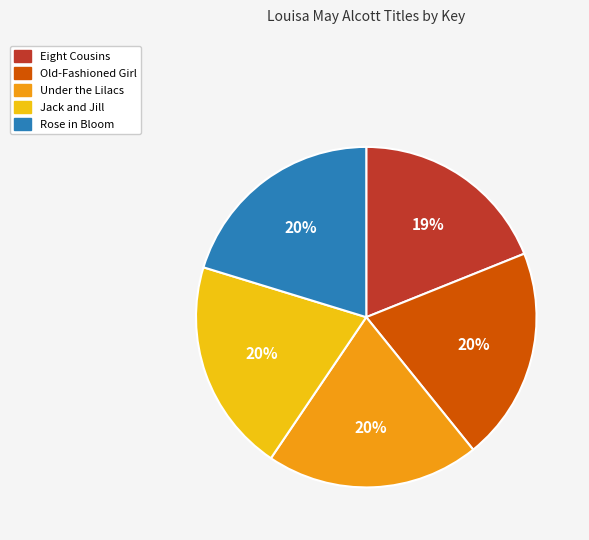

Do Under the Lilacs and Eight Cousins together represent more than half of the pie?

No